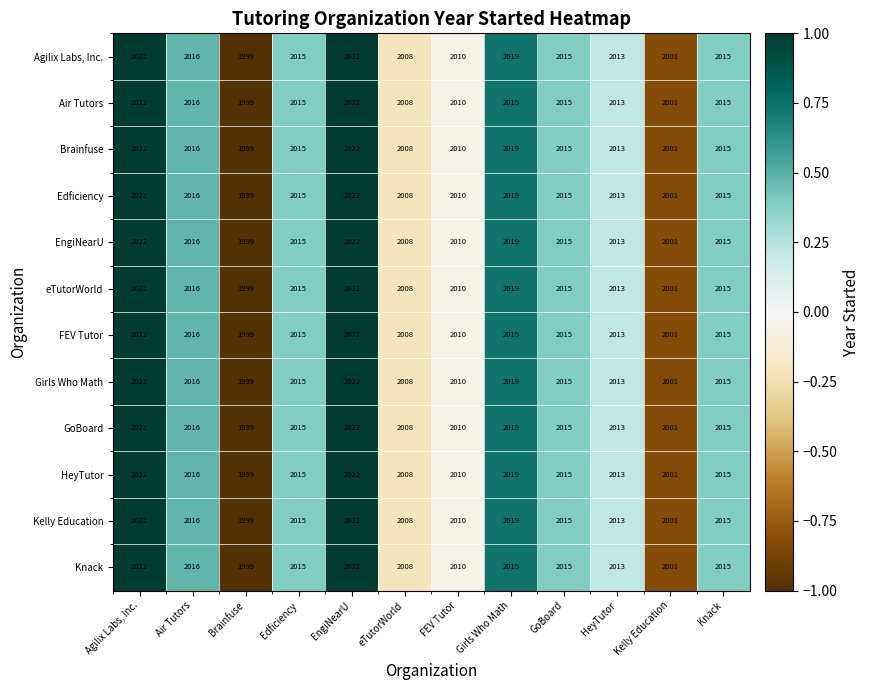

Is it true that Agilix Labs, Inc. equals 2001 at Kelly Education?

True